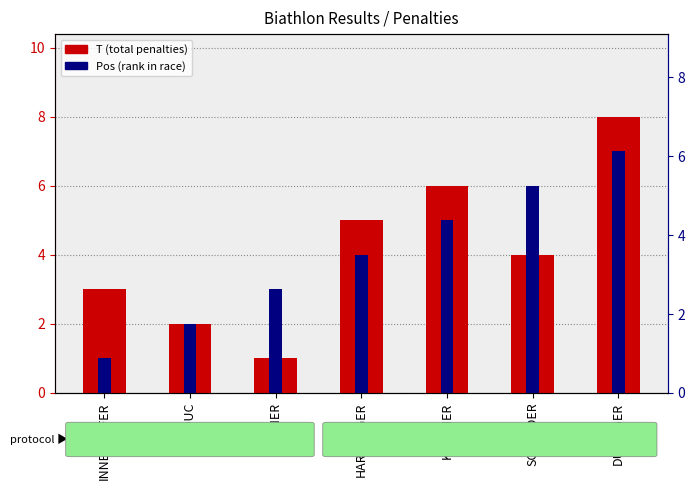

Between HARTWEGER and STEINER, which is larger?

HARTWEGER